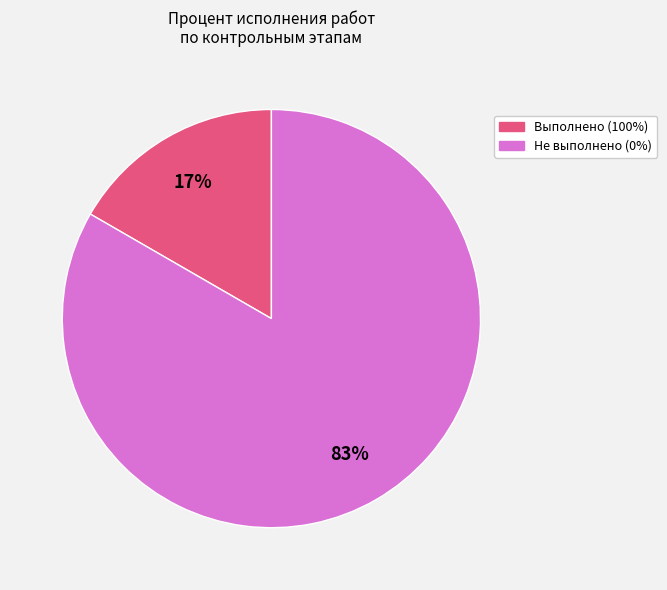

To the nearest percent, what is the average slice percentage?

50%